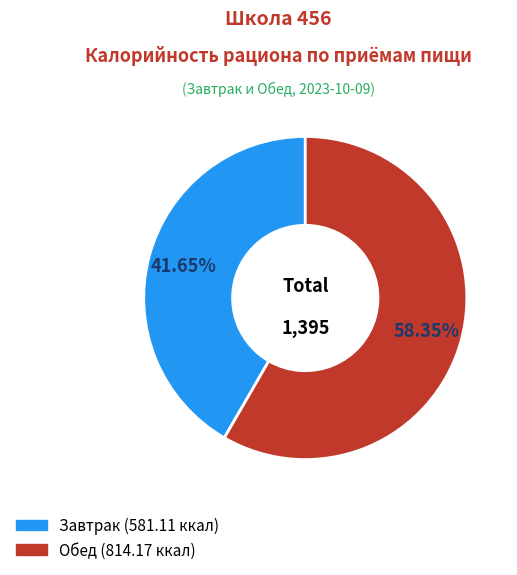

Is there any slice that represents more than half of the pie?

Yes